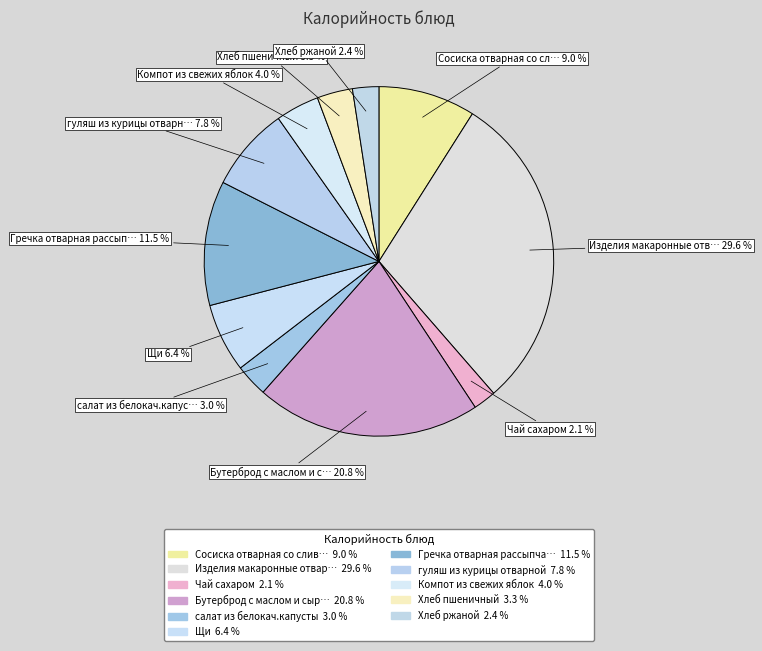

Count the number of slices in the pie.

11